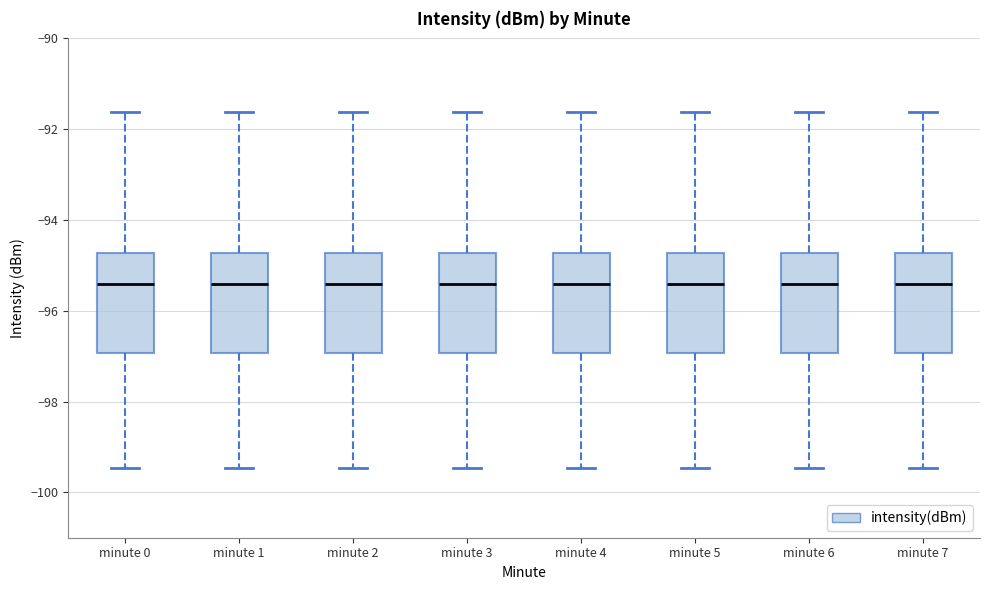

Reading left to right, read every box against the y-axis: the position of its median line, the range the box covers, and the ends of its whiskers. The values are not printed on the chart, so give them approximately, as read against the axis.

minute 0: median -95.4, box -97.0 to -94.8, whiskers -99.4 to -91.6
minute 1: median -95.4, box -97.0 to -94.8, whiskers -99.4 to -91.6
minute 2: median -95.4, box -97.0 to -94.8, whiskers -99.4 to -91.6
minute 3: median -95.4, box -97.0 to -94.8, whiskers -99.4 to -91.6
minute 4: median -95.4, box -97.0 to -94.8, whiskers -99.4 to -91.6
minute 5: median -95.4, box -97.0 to -94.8, whiskers -99.4 to -91.6
minute 6: median -95.4, box -97.0 to -94.8, whiskers -99.4 to -91.6
minute 7: median -95.4, box -97.0 to -94.8, whiskers -99.4 to -91.6